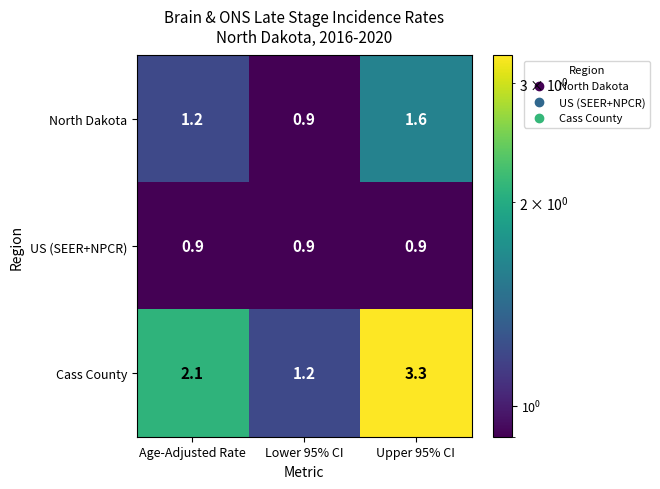

True or false: US (SEER+NPCR) has a value of 0.9 at Age-Adjusted Rate.

True